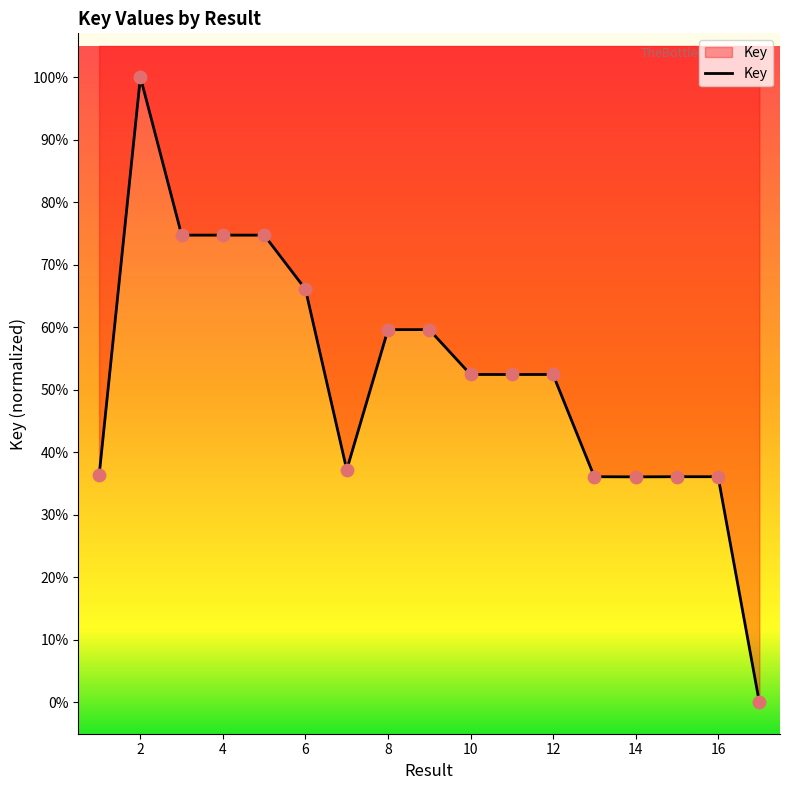

What is the change in value from 12 to 13?

-0.2